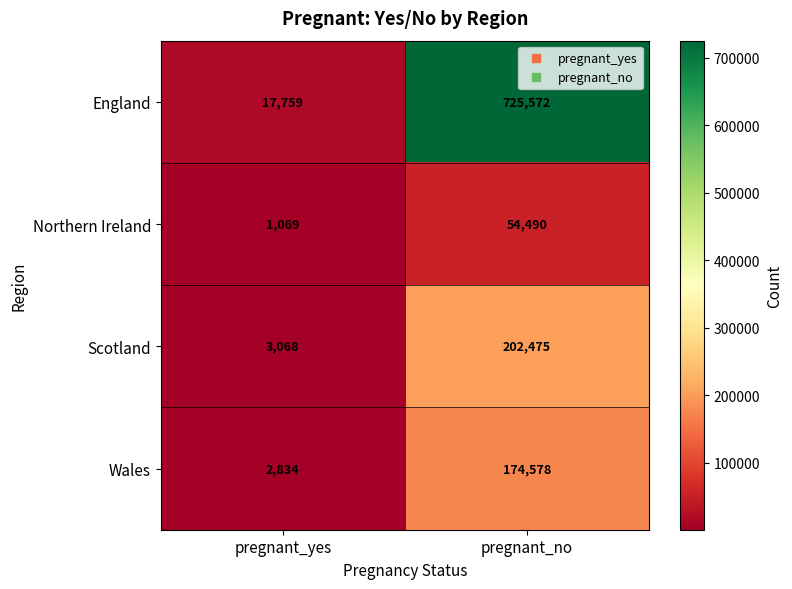

Is it true that England equals 1107405 at pregnant_no?

False